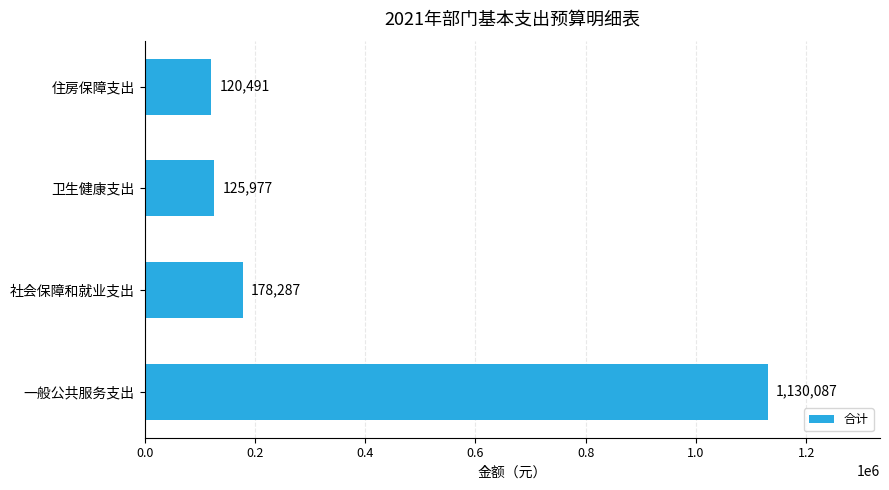

Approximately how many times larger is the value at 卫生健康支出 compared to 住房保障支出?

1.0